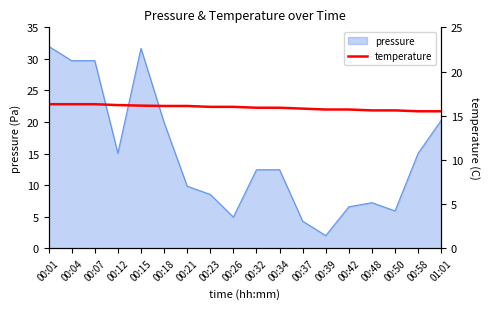

What is the difference between the maximum and minimum values?

0.8